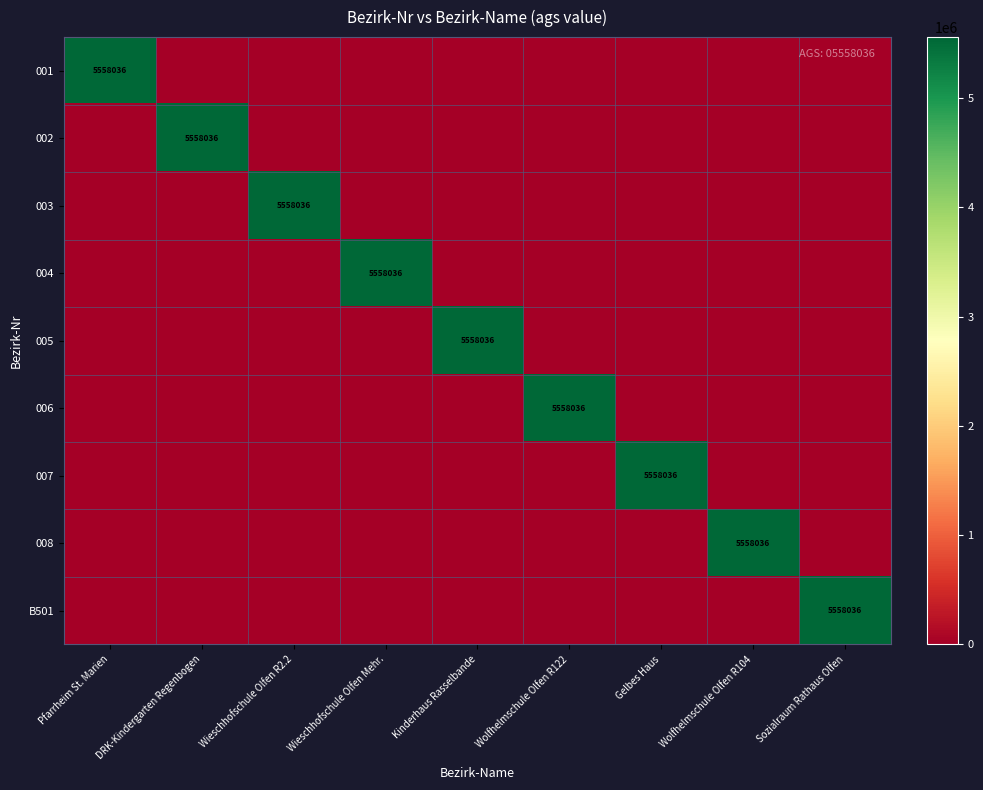

How many series are shown in this chart?

9